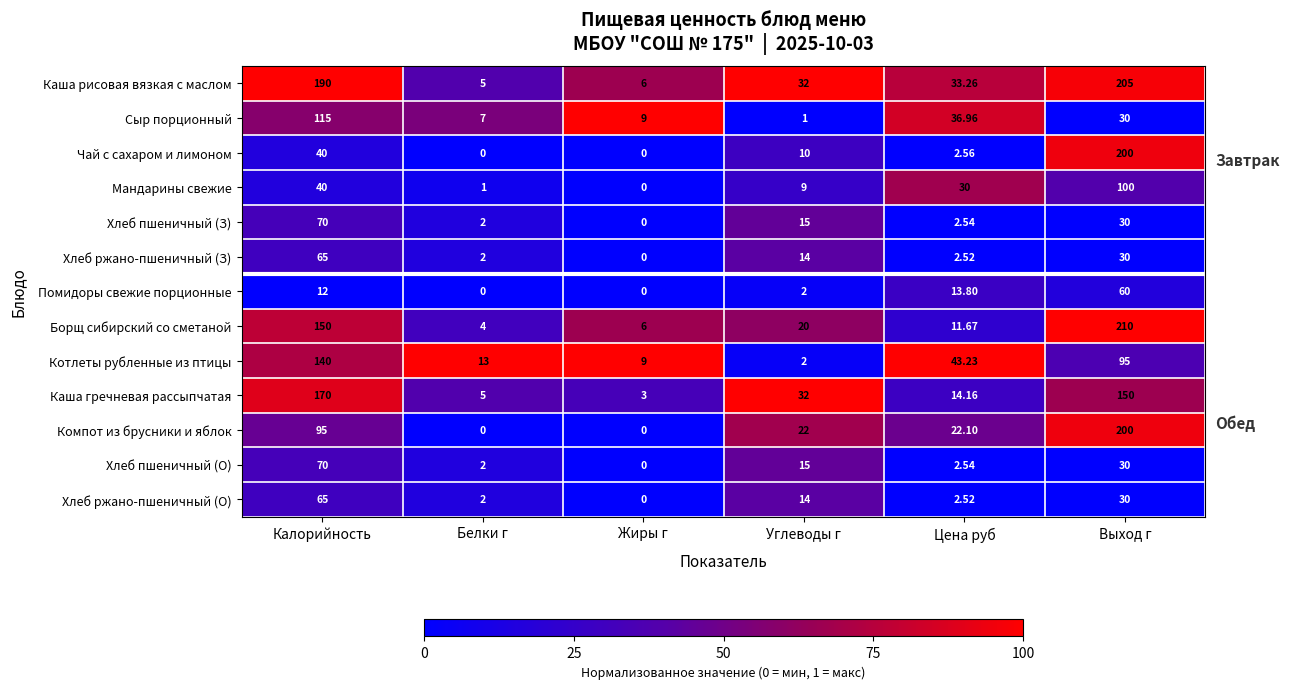

Between Калорийность and Белки г, which series saw the biggest shift?

Каша рисовая вязкая с маслом